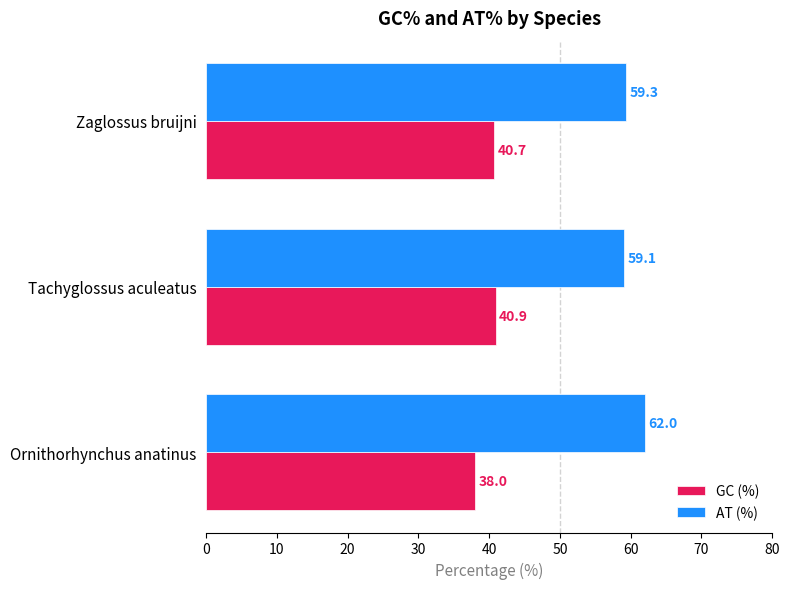

What is the average value of the AT (%) series?

60.1